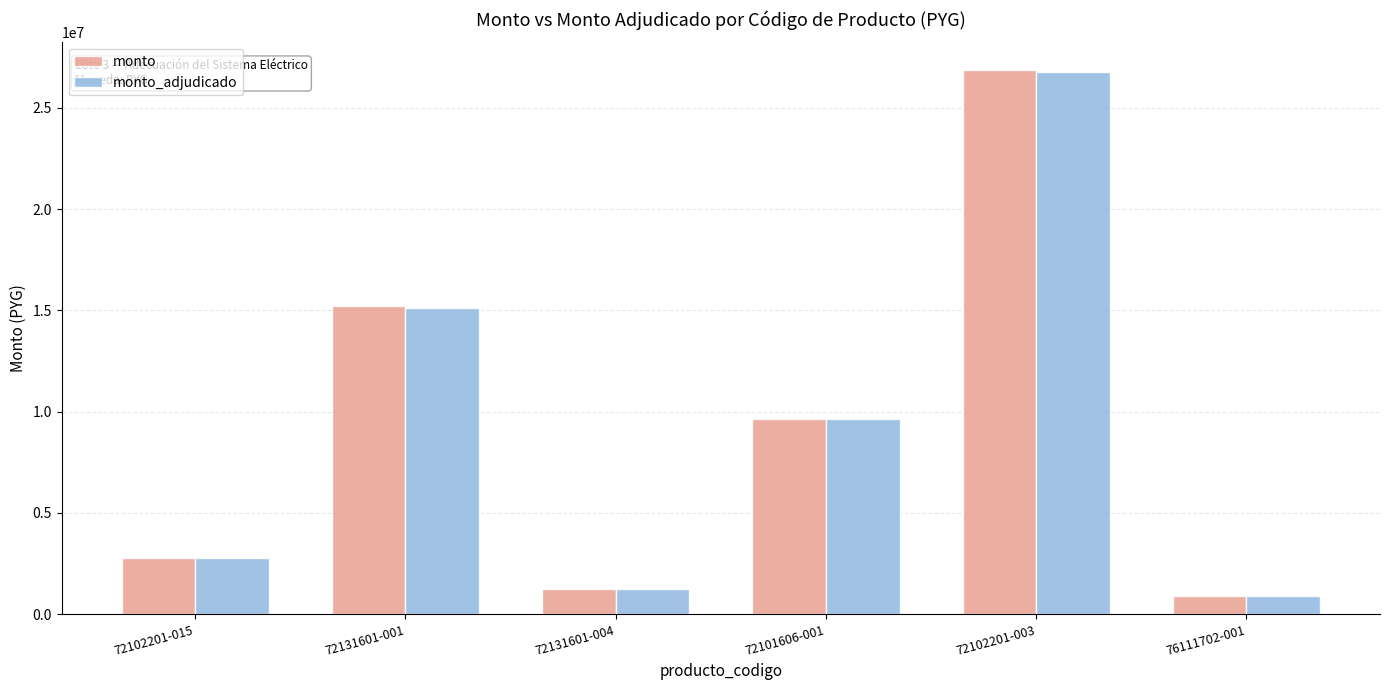

Reading left to right, what are all the values shown in this chart?

monto: 2752000	15226722	1249404	9629934	26891461	916127
monto_adjudicado: 2752000	15126722	1249404	9629934	26747783	916043